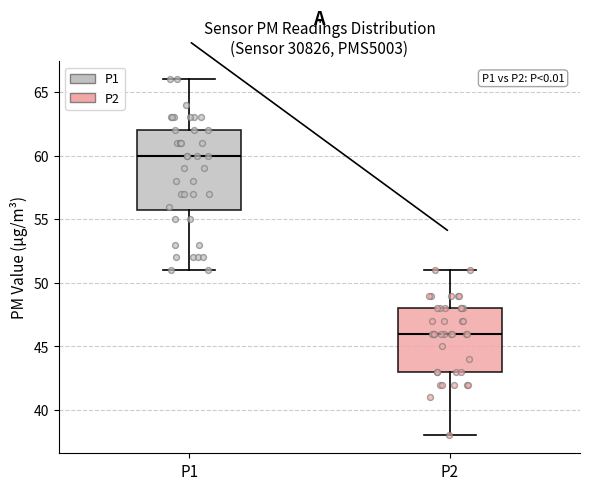

Reading left to right, transcribe this box plot: for each box, give where its median line is, the range the box spans, and where its two whiskers end, as read against the y-axis. The values are not printed on the chart, so give them approximately, as read against the axis.

P1: median 60, box 56 to 62, whiskers 51 to 66
P2: median 46, box 43 to 48, whiskers 38 to 51